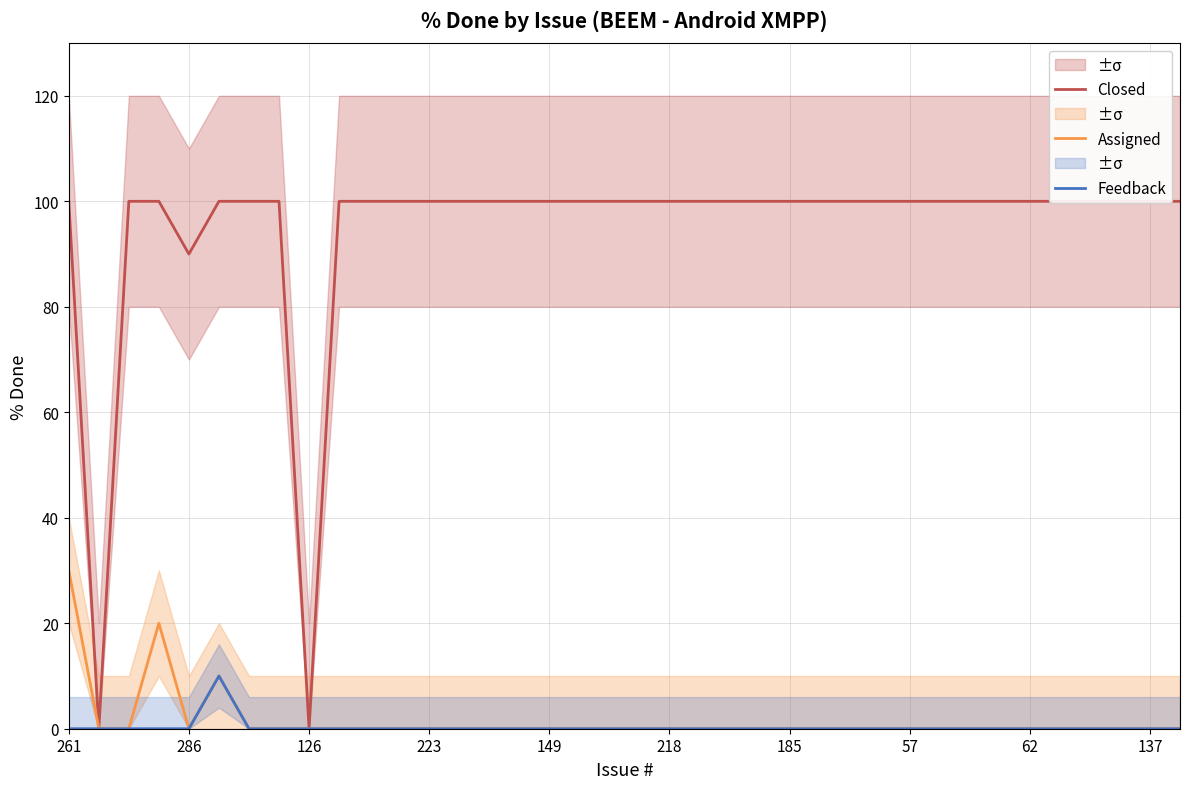

Which category has the highest value in the Assigned series?

261